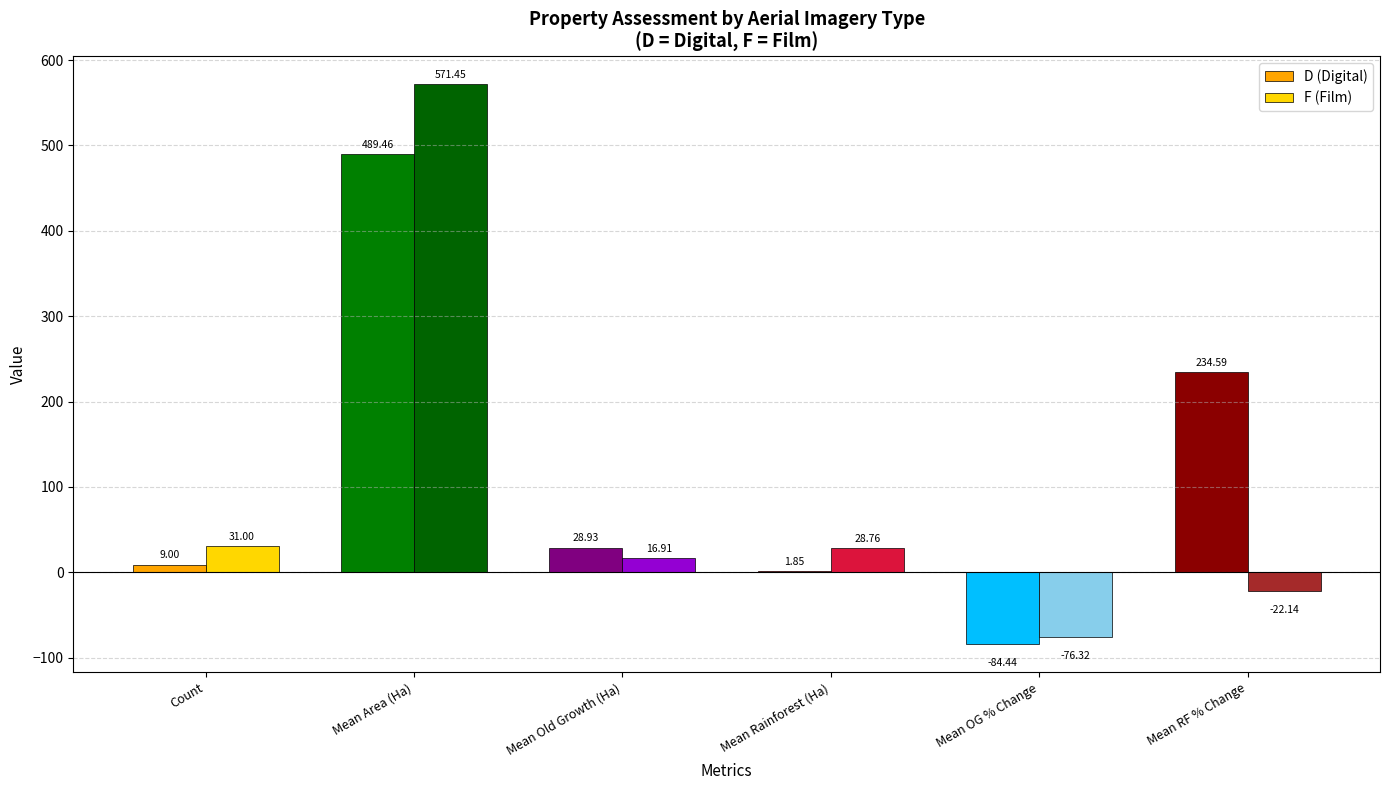

What is the maximum value shown in the chart?

571.5